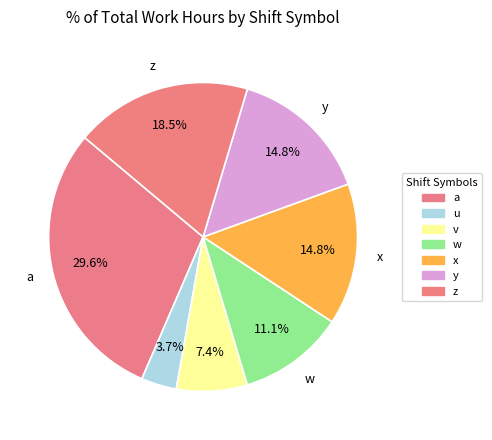

What portion of the pie excludes a?

70.4%